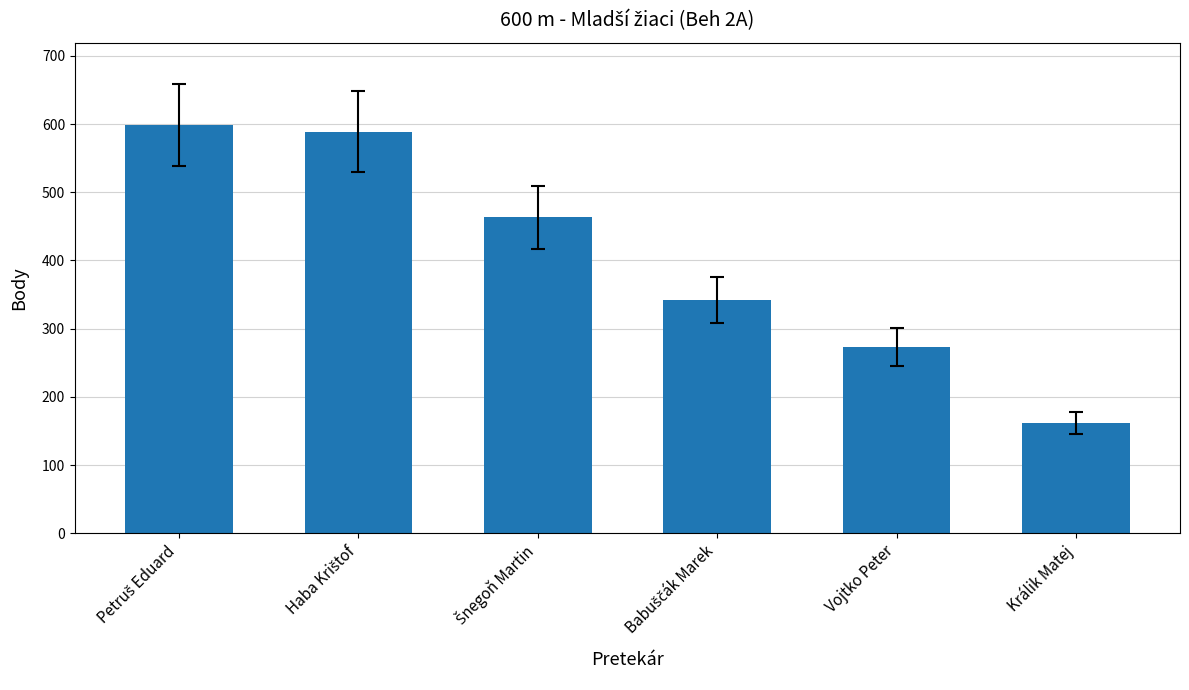

What is the value of the 3rd bar from the left?

463